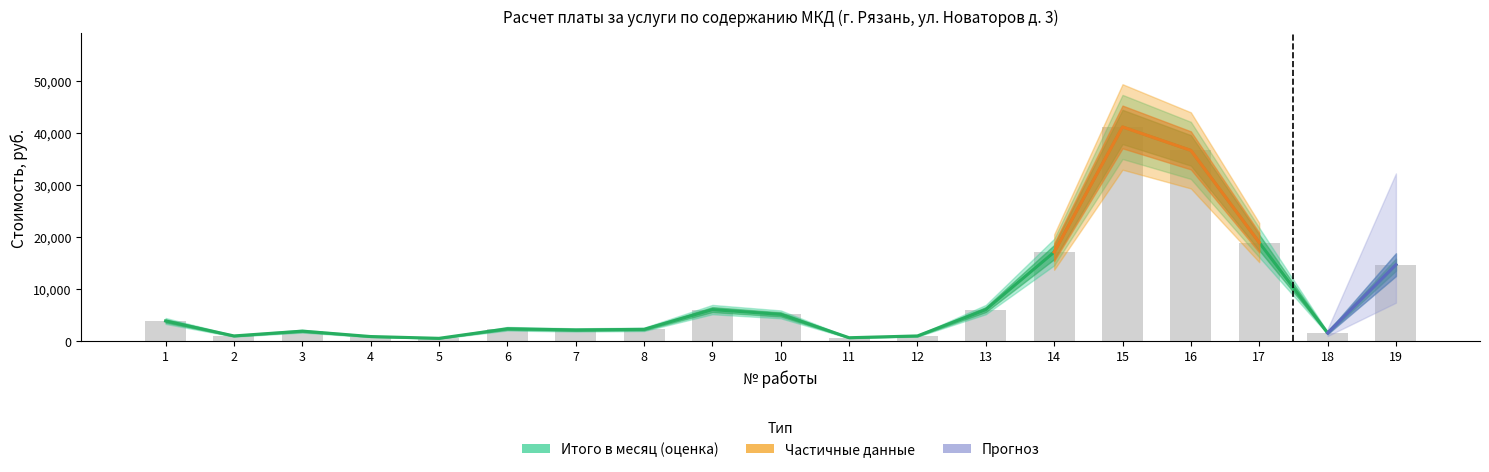

What is the value of the Итого стоимость в месяц bar at the 2nd from the left?

920.6